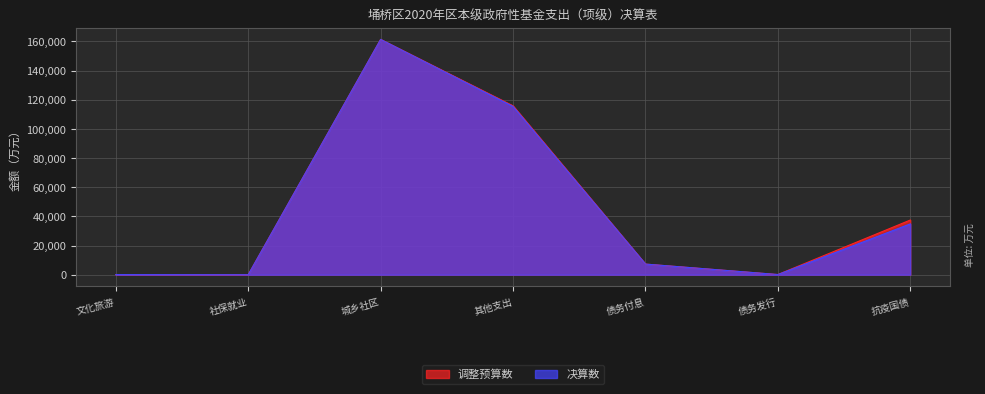

Reading right to left, extract all data points from this chart.

调整预算数: 37513	122	7295	115859	161407	9	100
决算数: 34862	122	7295	115444	161407	9	100